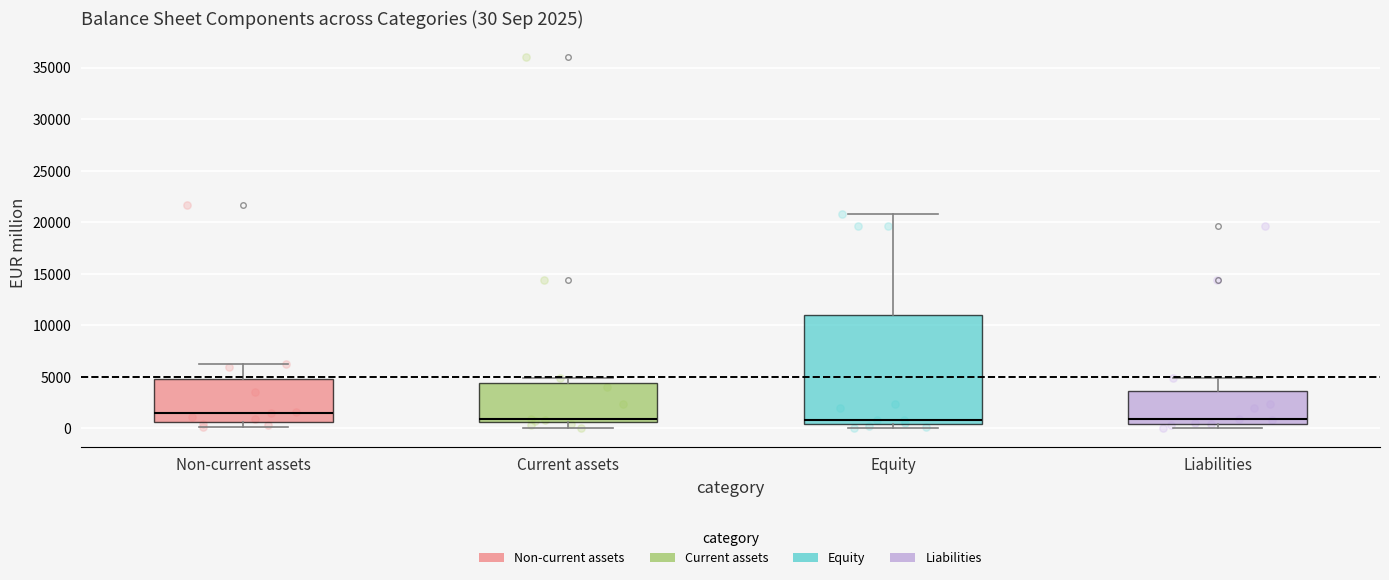

Which box is the tallest, from its lower edge to its upper edge?

Equity